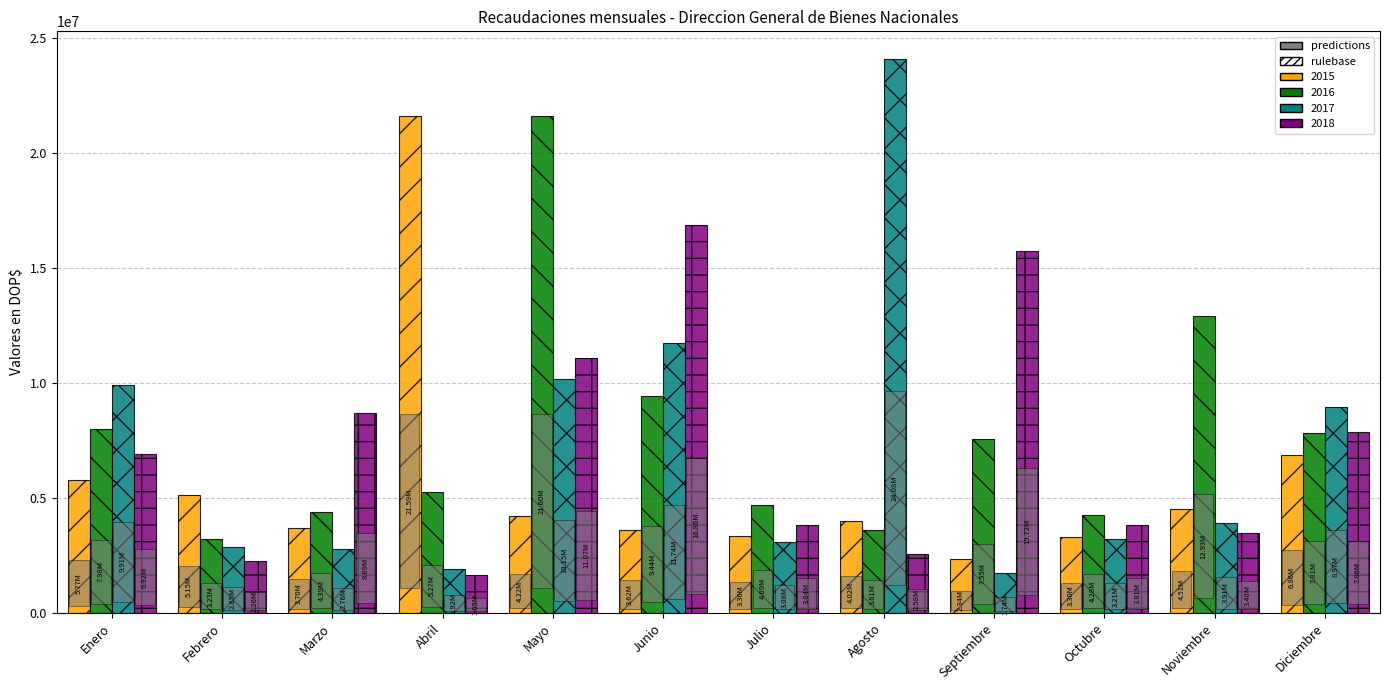

What is the maximum value for 2016?

21595282.0